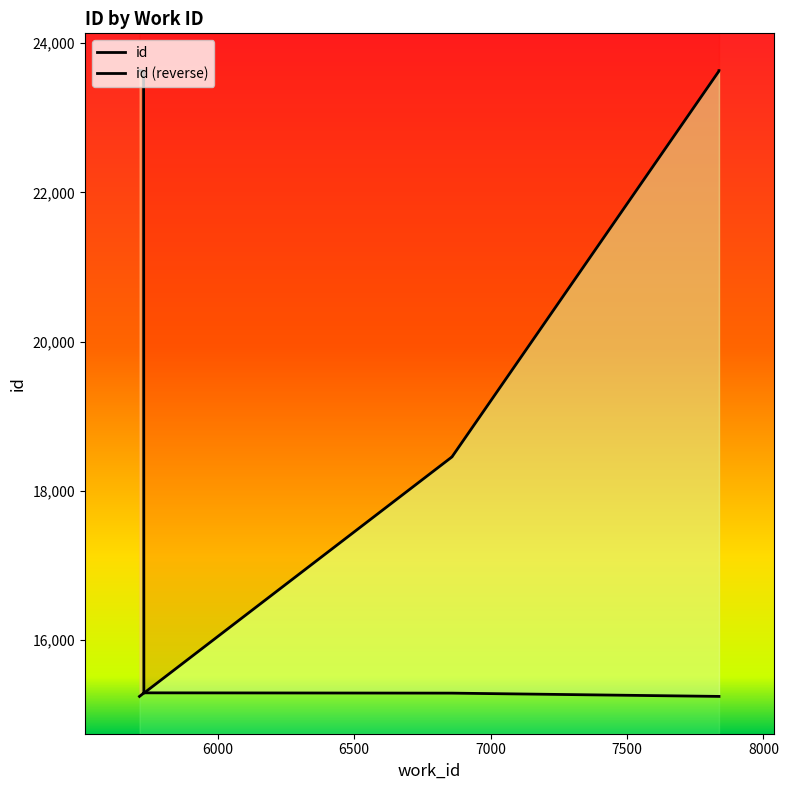

The value at 5730 is 5081. True or false?

False